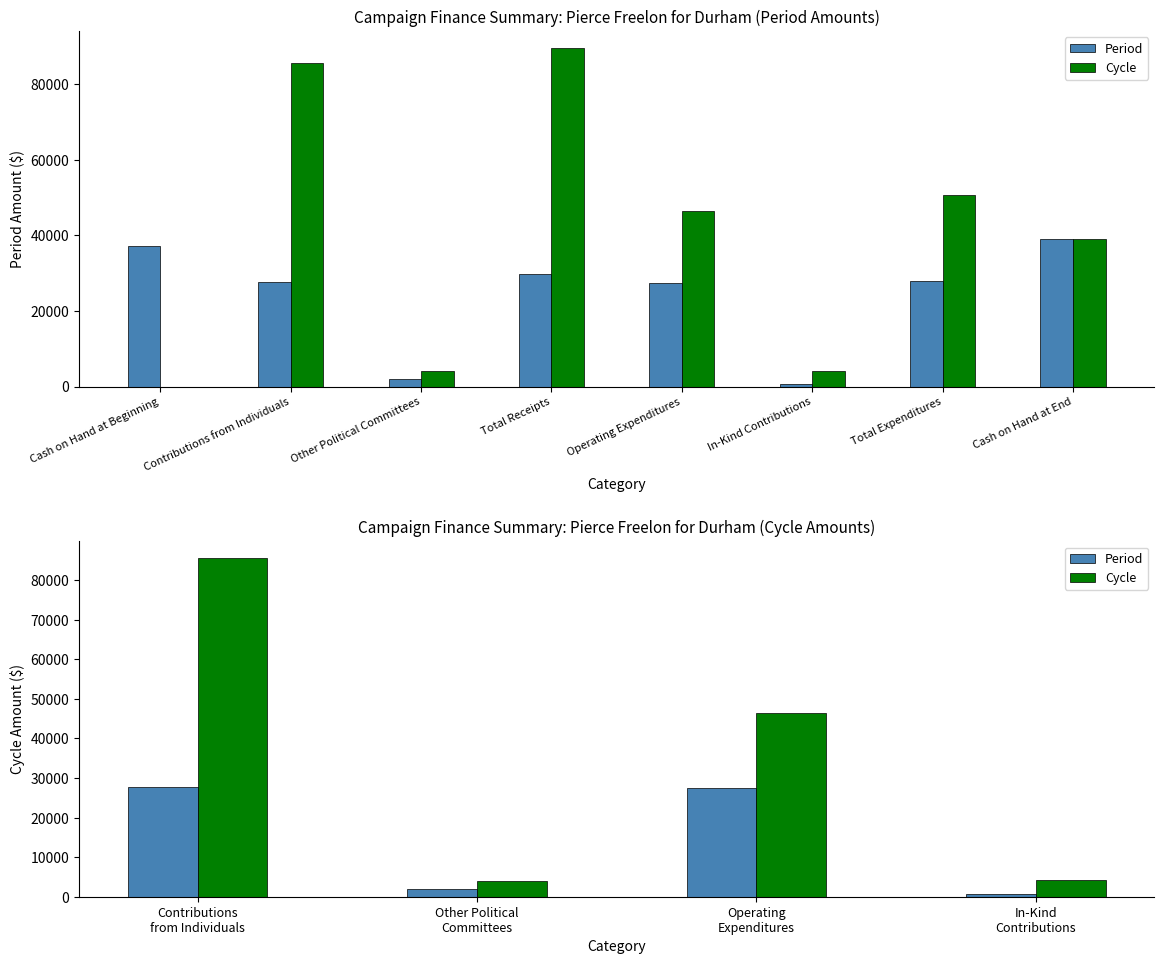

Which series changed the most between Other Political Committees and Operating Expenditures?

Cycle